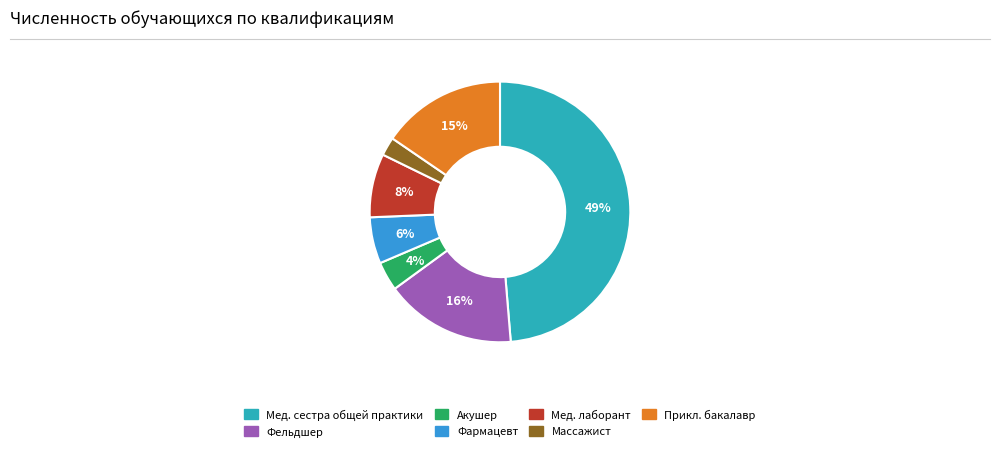

To the nearest percent, what is the average slice percentage?

14%